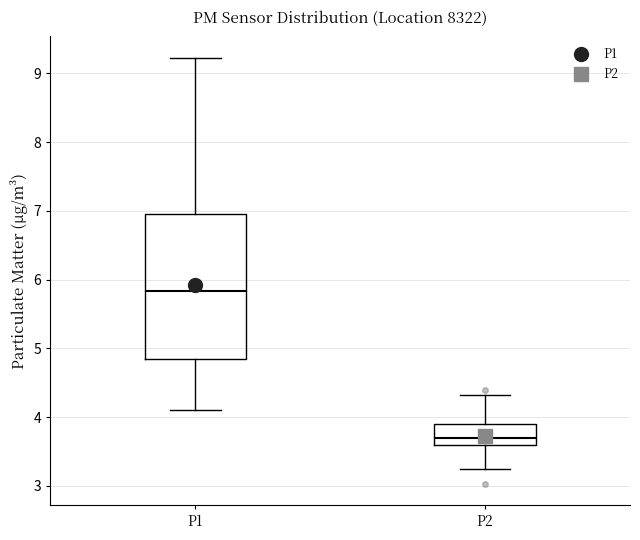

Reading left to right, transcribe this box plot: for each box, give where its median line is, the range the box spans, and where its two whiskers end, as read against the y-axis. The values are not printed on the chart, so give them approximately, as read against the axis.

P1: median 5.8, box 4.8 to 6.9, whiskers 4.1 to 9.2
P2: median 3.7, box 3.6 to 3.9, whiskers 3.3 to 4.3